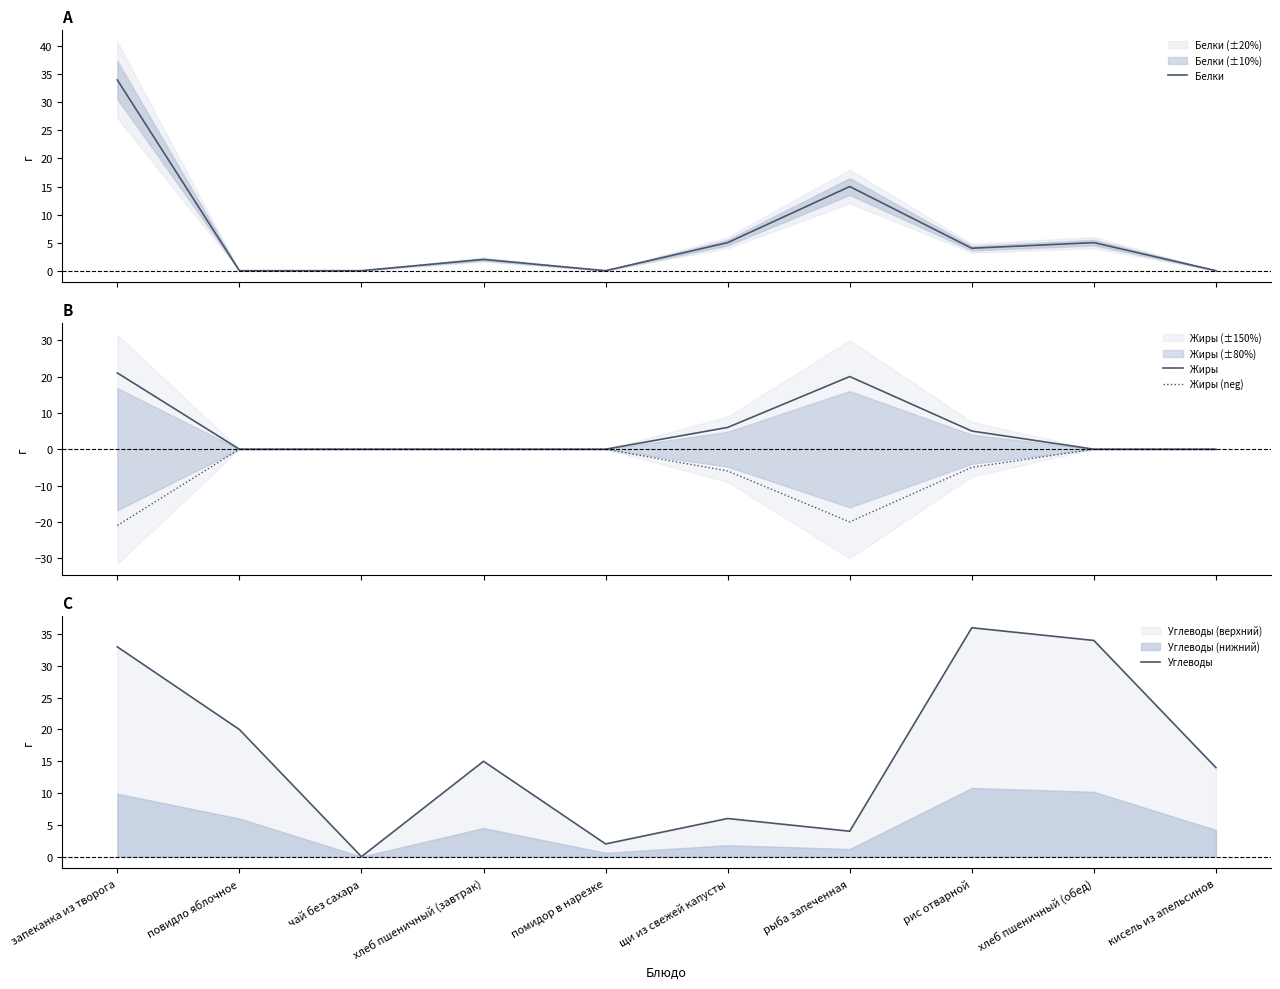

What is the label of the 4th point from the left?

хлеб пшеничный (завтрак)